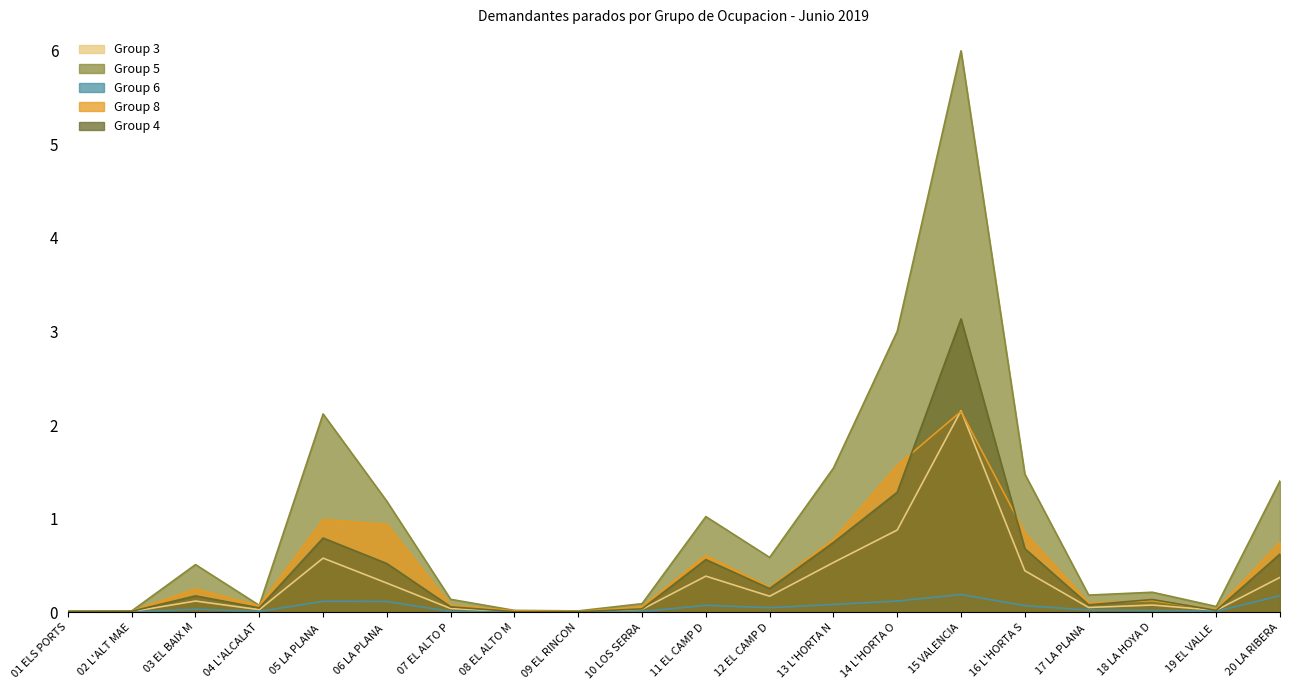

Which series has the widest spread of values?

Group 5